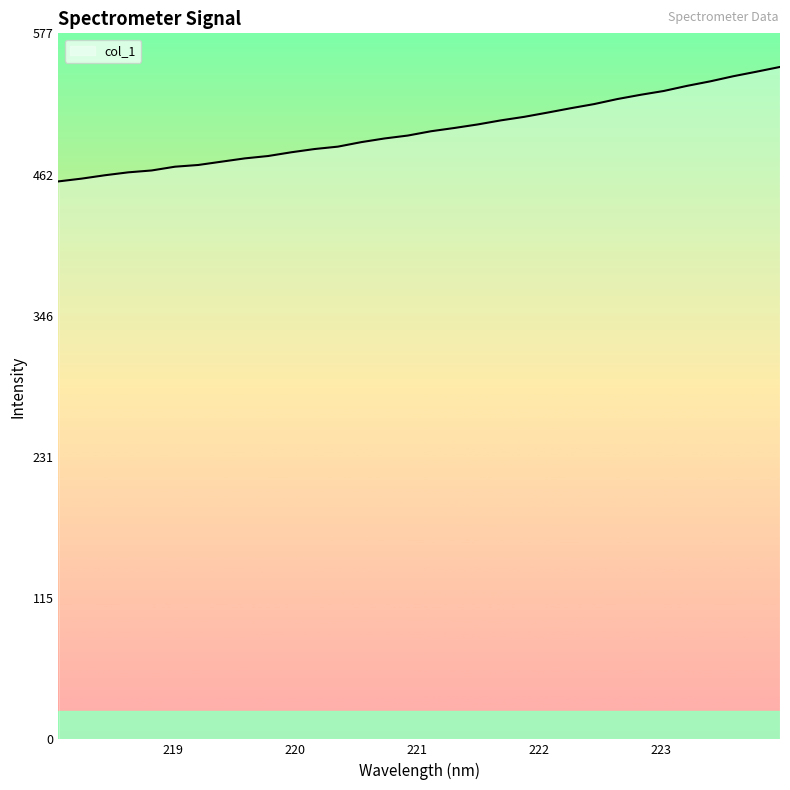

What is the greatest value displayed?

550.0